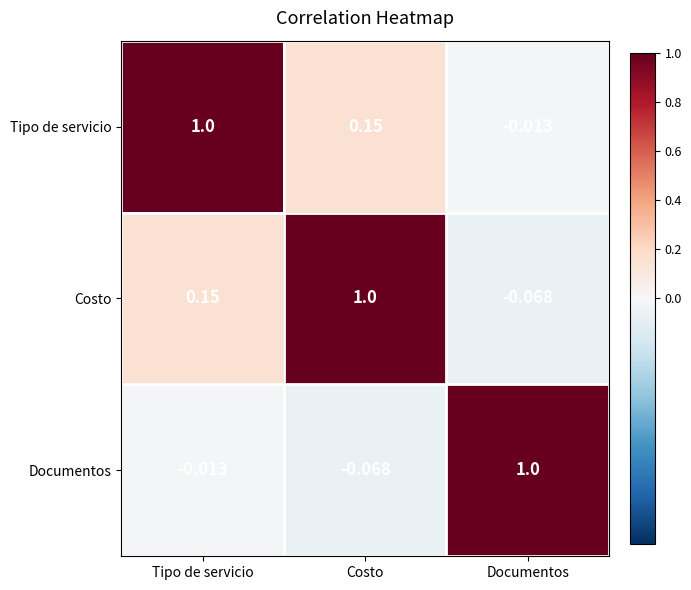

What is the maximum value shown in the chart?

1.0